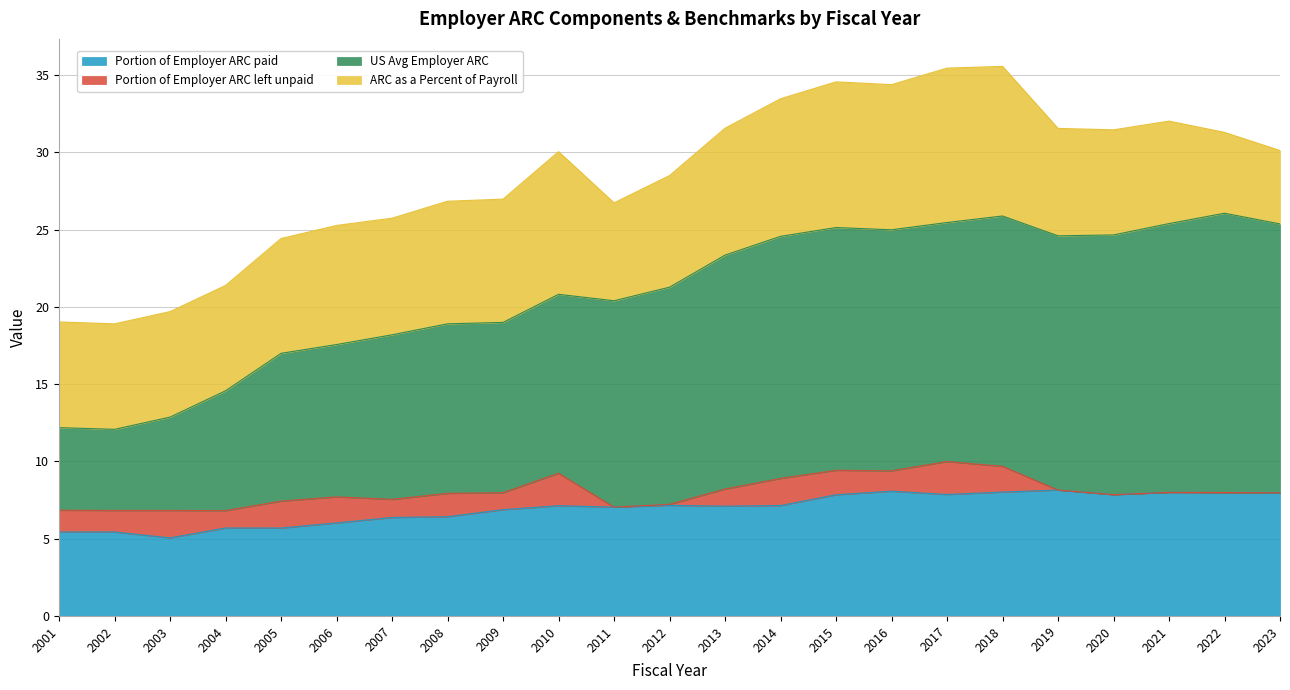

What is the total value across all series at 2016?

34.4